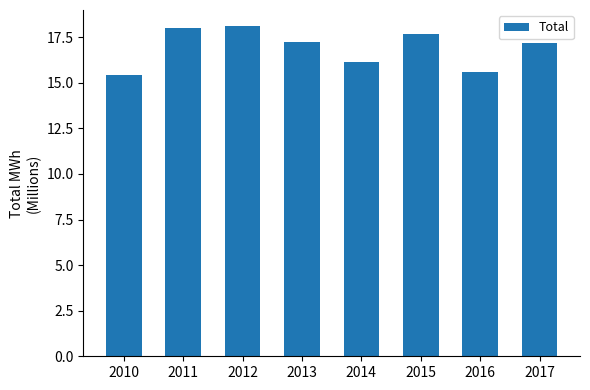

What is the difference between the maximum and minimum values?

2670170.4